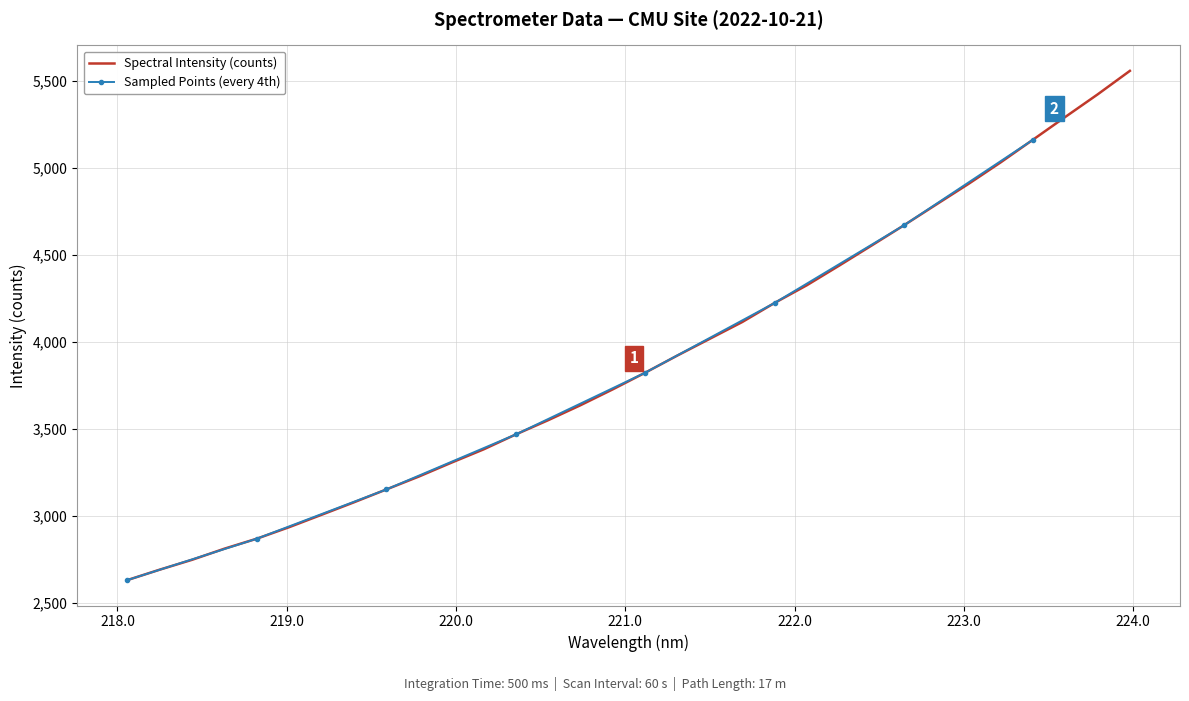

What is the minimum value for Spectral Intensity (counts)?

2631.6